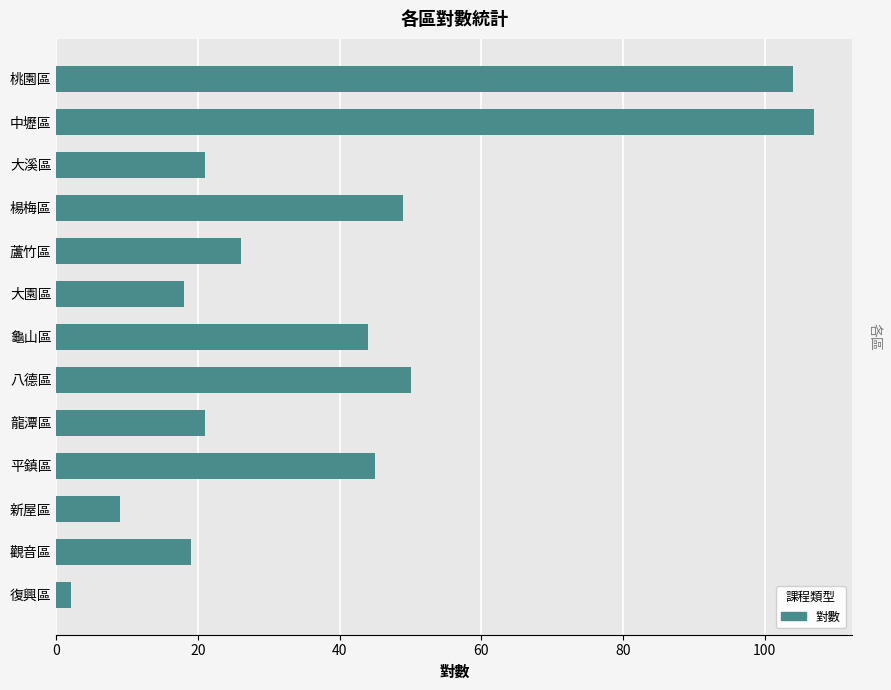

What is the label of the 10th bar from the top?

平鎮區